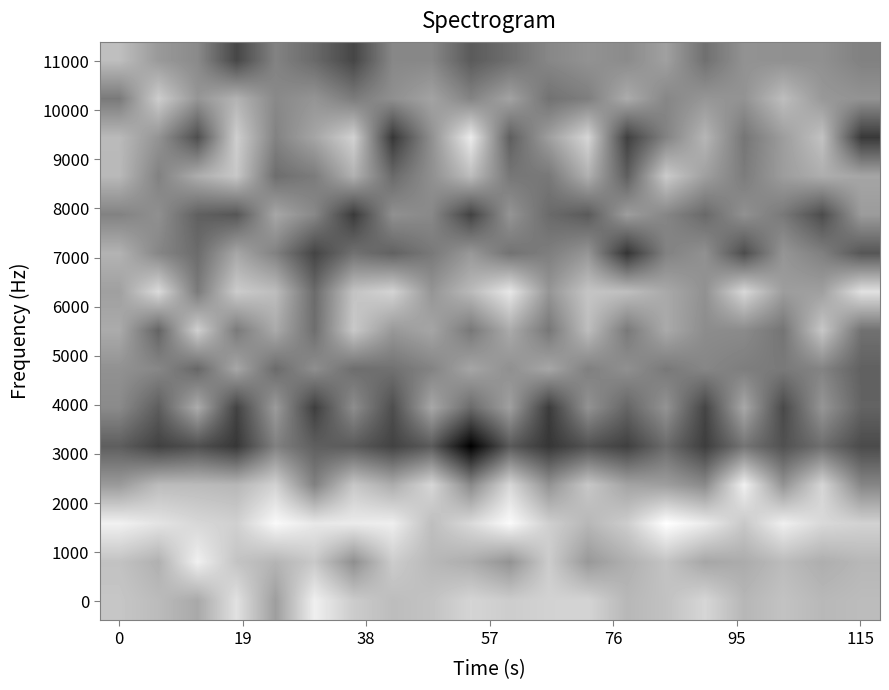

Which category has the highest value across all series?

14